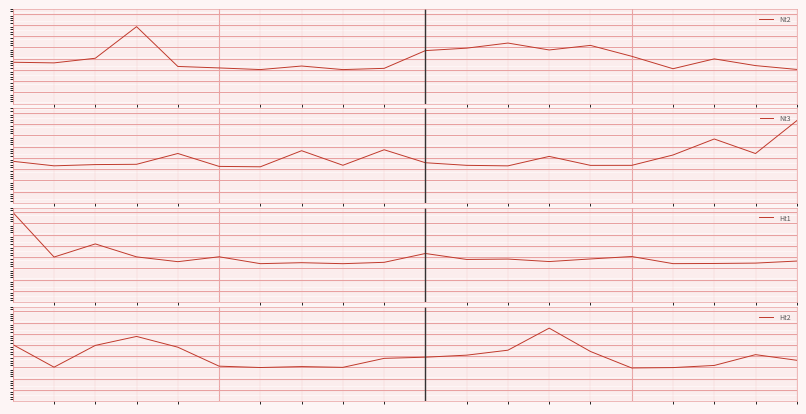

Where is the first local minimum for Nt3?

1